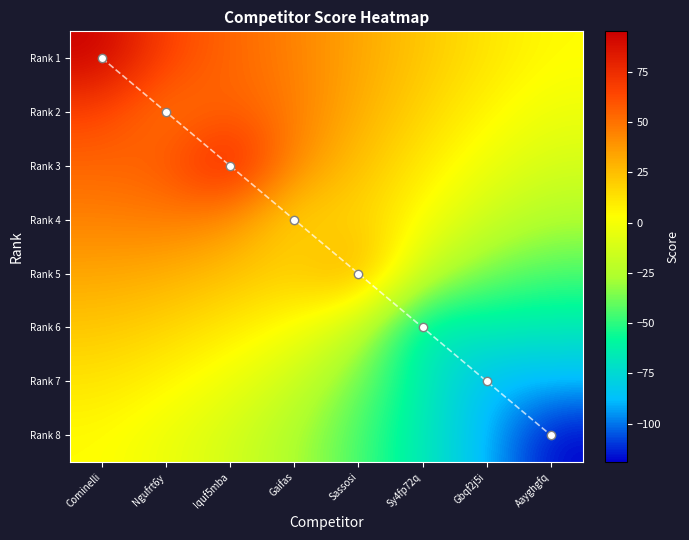

List the labels in order of Rank 1 value, smallest first.

Aayghgfq, Gbqf2j5i, Sy4fp72q, Sassosi, Gaifas, Iquf5mba, Ngufrt6y, Cominelli